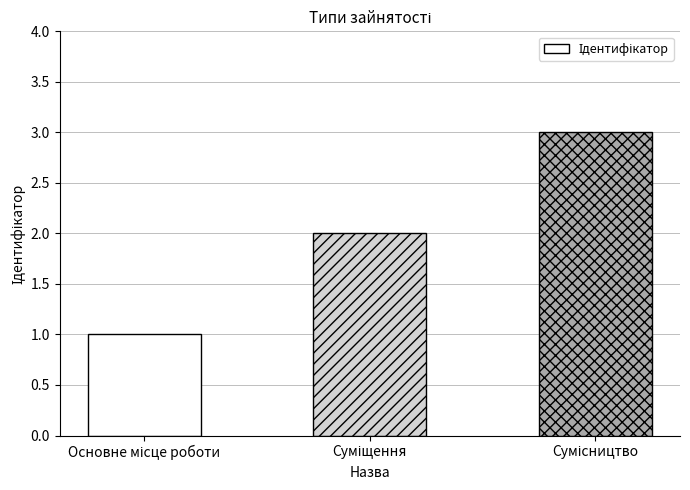

How many data points does each series have?

3